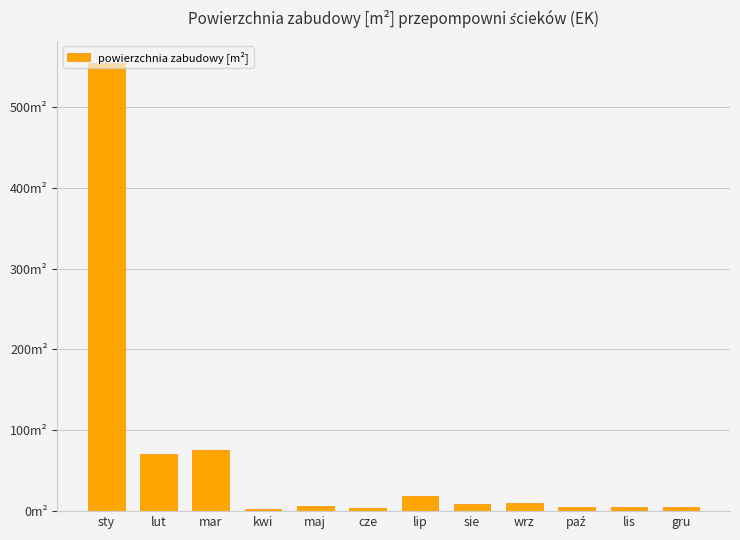

What is the label of the 12th bar from the right?

sty